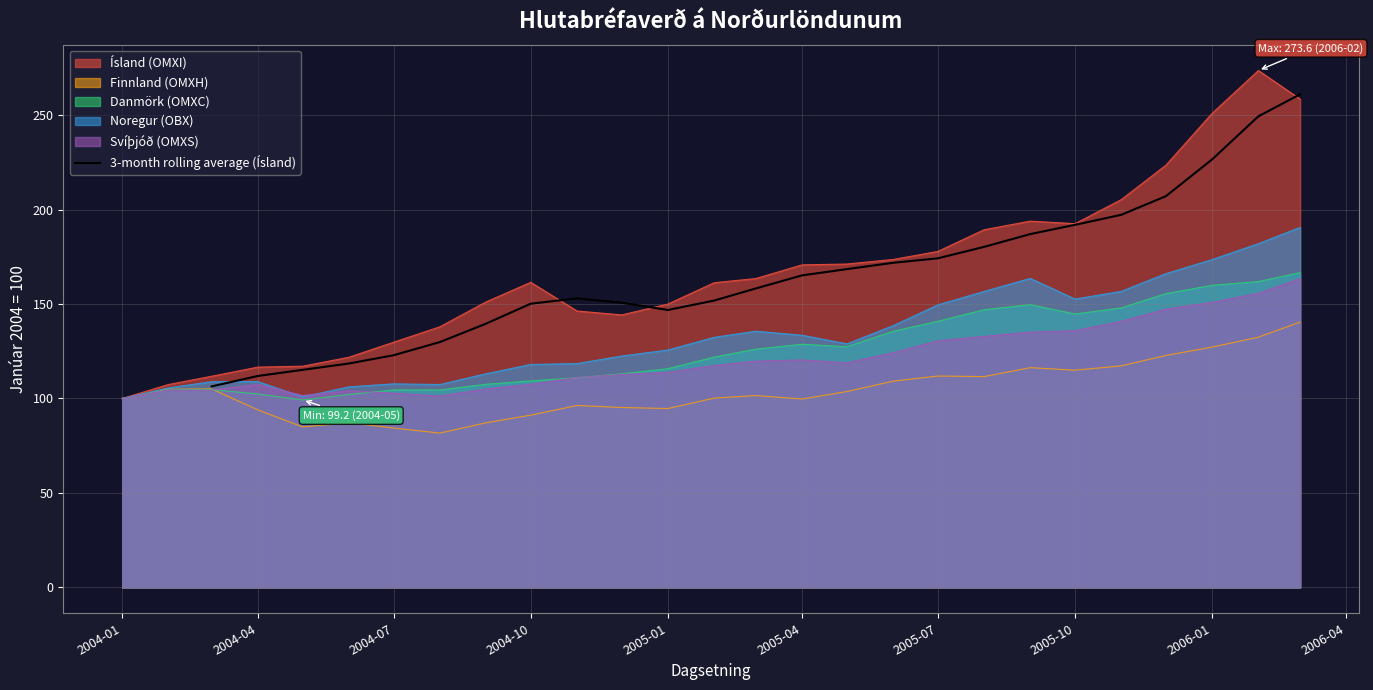

What is the minimum value for 3-month rolling average (Ísland)?

106.4